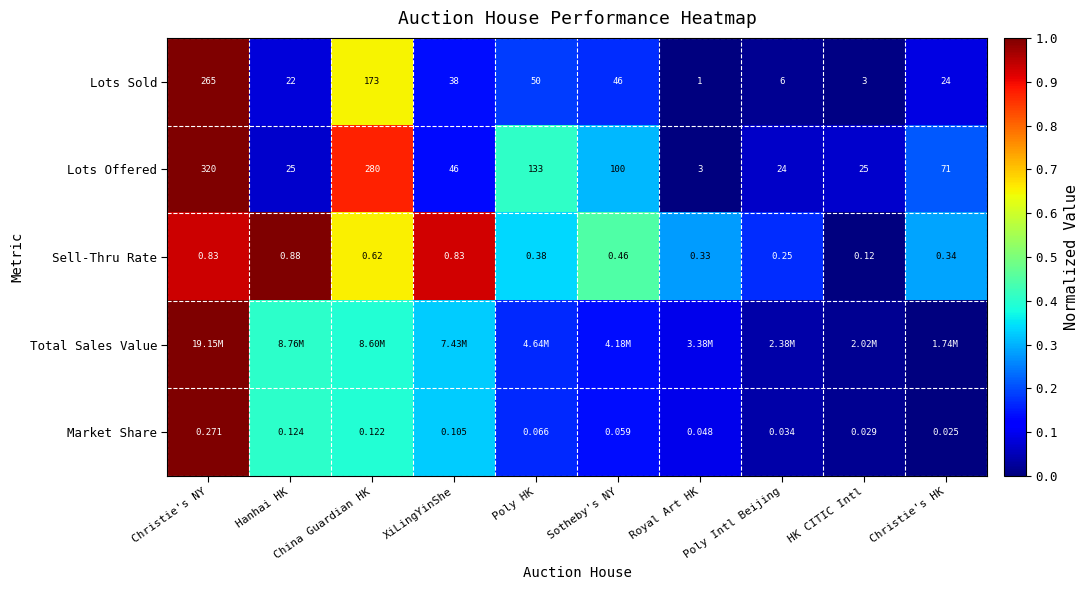

Which has a higher value, Christie's NY or Hanhai HK?

Christie's NY